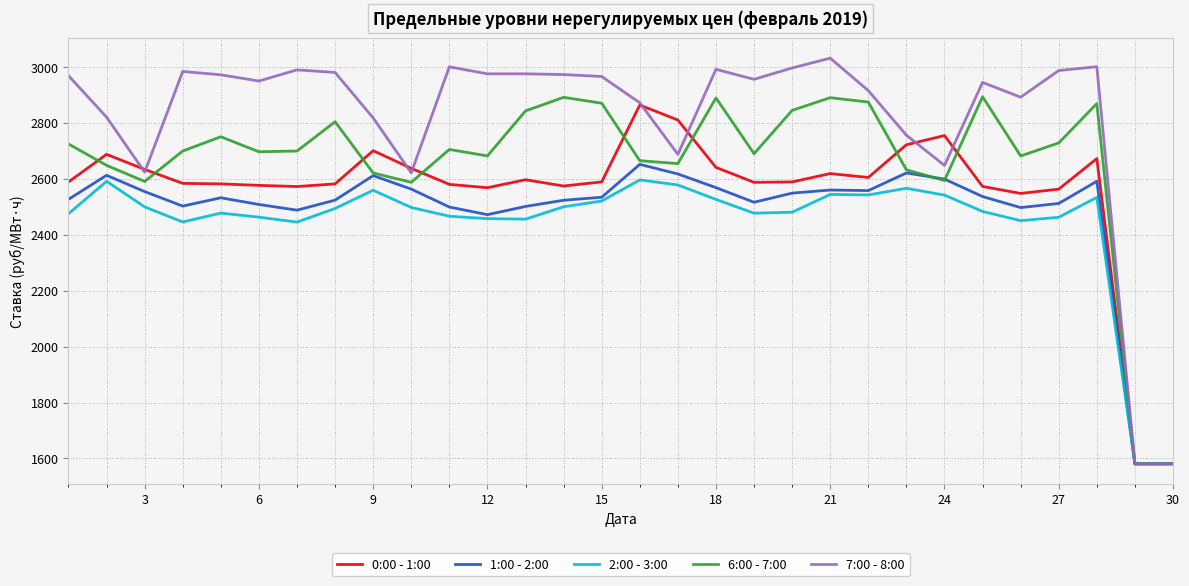

What is the maximum value shown in the chart?

3031.7